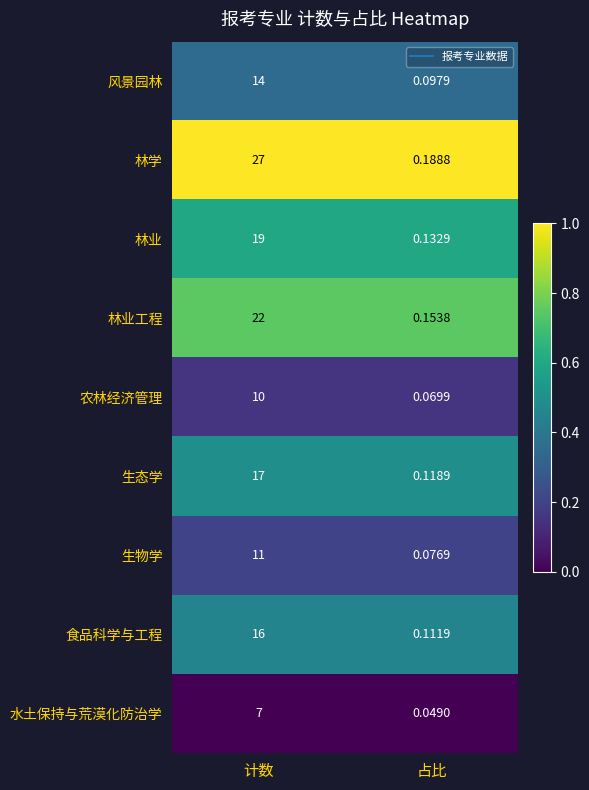

Rank the series by their maximum value, from highest to lowest.

林学, 林业工程, 林业, 生态学, 食品科学与工程, 风景园林, 生物学, 农林经济管理, 水土保持与荒漠化防治学